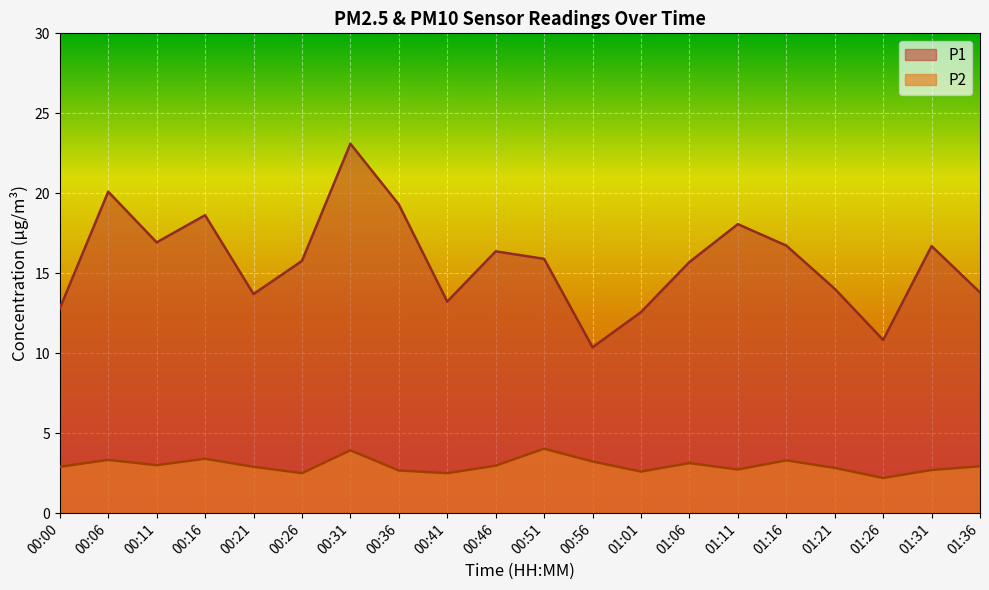

How many interior local peaks does the P1 series have?

6